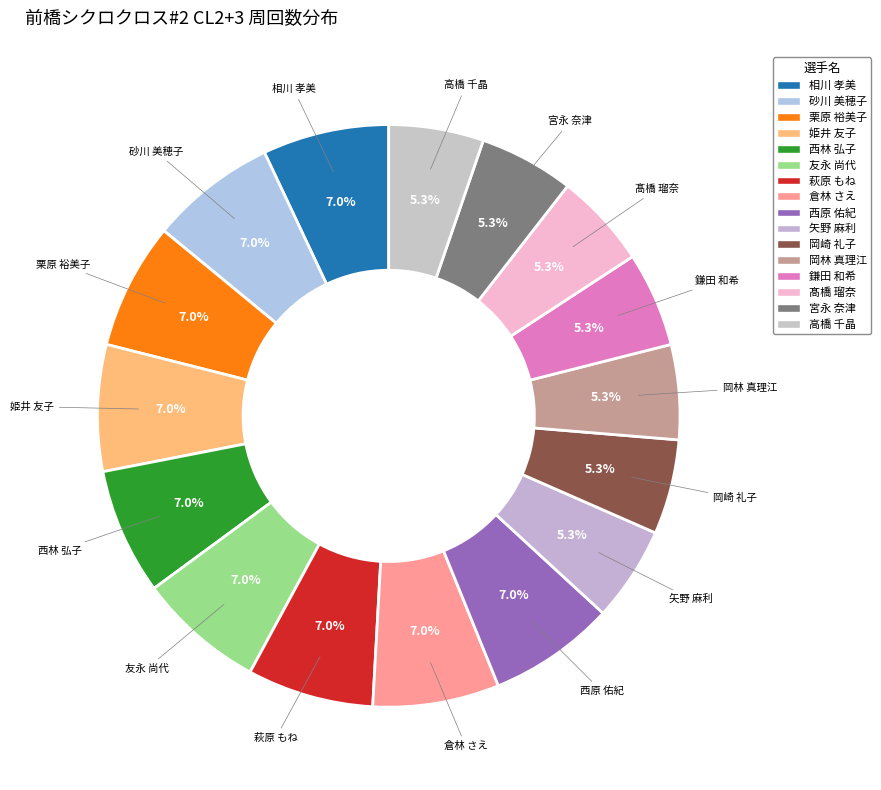

How many segments does this pie chart have?

16